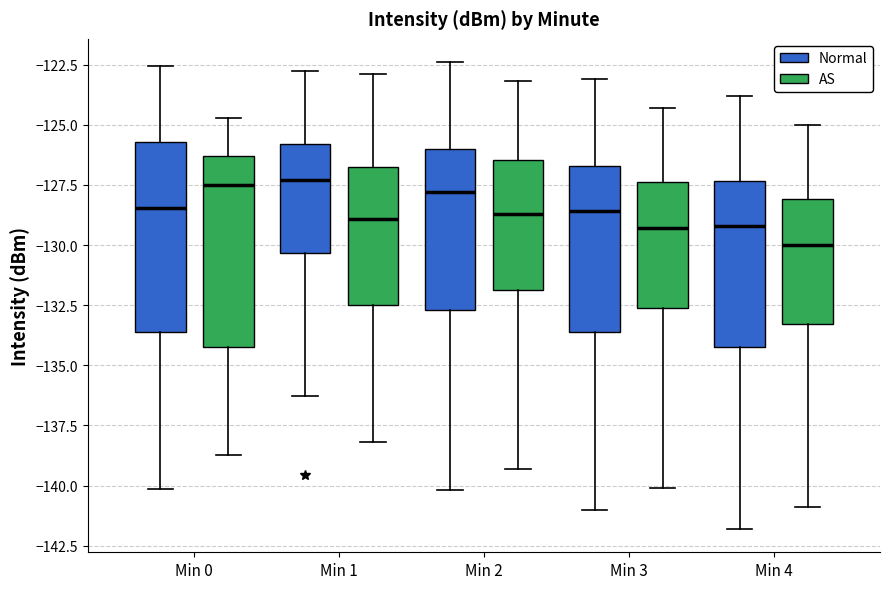

Reading left to right, read every box against the y-axis: the position of its median line, the range the box covers, and the ends of its whiskers. The values are not printed on the chart, so give them approximately, as read against the axis.

Min 0 (Normal): median -128.5, box -133.5 to -125.5, whiskers -140.0 to -122.5
Min 0 (AS): median -127.5, box -134.5 to -126.5, whiskers -138.5 to -124.5
Min 1 (Normal): median -127.5, box -130.5 to -126.0, whiskers -136.5 to -123.0
Min 1 (AS): median -129.0, box -132.5 to -126.5, whiskers -138.0 to -123.0
Min 2 (Normal): median -128.0, box -132.5 to -126.0, whiskers -140.0 to -122.5
Min 2 (AS): median -128.5, box -132.0 to -126.5, whiskers -139.5 to -123.0
Min 3 (Normal): median -128.5, box -133.5 to -126.5, whiskers -141.0 to -123.0
Min 3 (AS): median -129.5, box -132.5 to -127.5, whiskers -140.0 to -124.5
Min 4 (Normal): median -129.0, box -134.0 to -127.5, whiskers -142.0 to -124.0
Min 4 (AS): median -130.0, box -133.5 to -128.0, whiskers -141.0 to -125.0